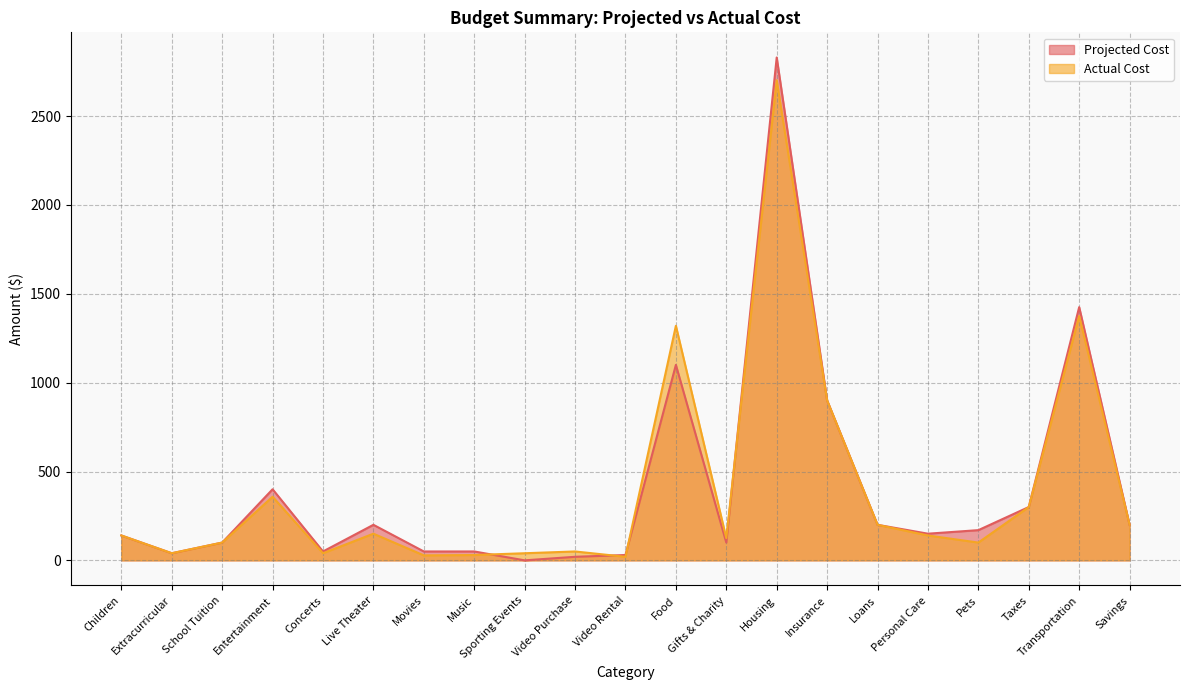

How many lines are shown in the chart?

2